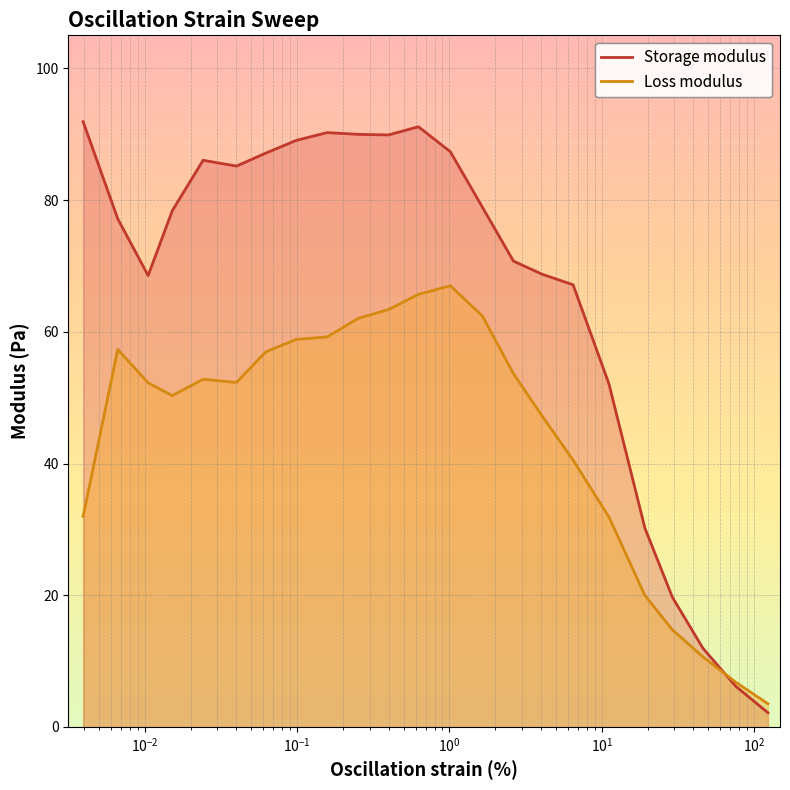

Does the chart display data point markers on the line(s)?

No